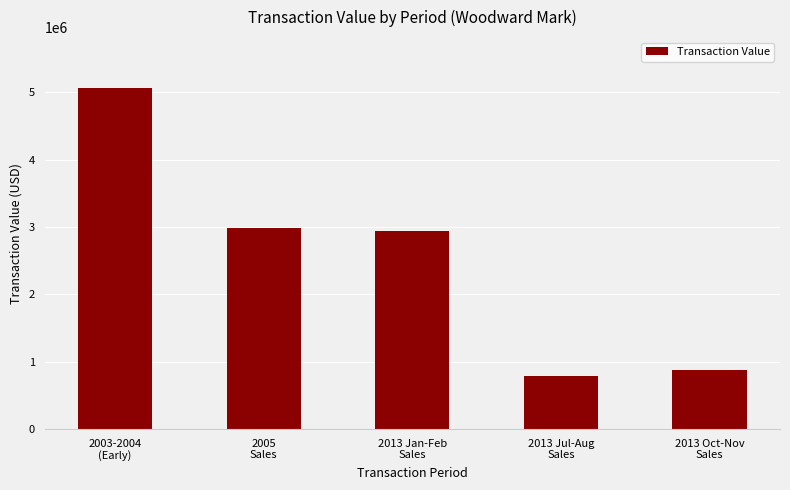

What is the maximum value shown in the chart?

5061363